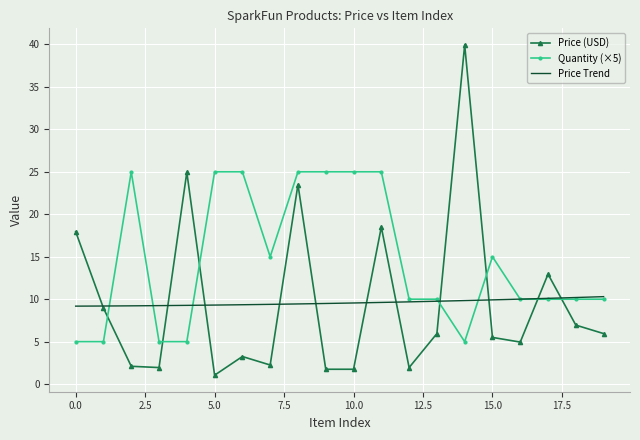

What is the difference between the second highest and minimum values in the Quantity series?

20.0